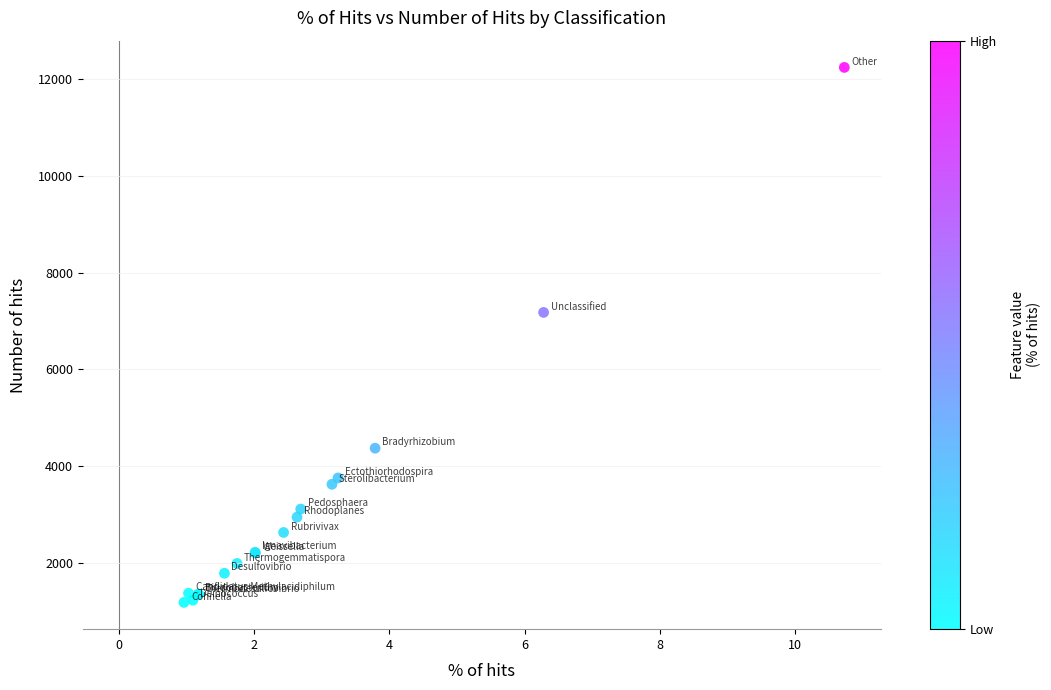

What Y value in the scatter plot is closest to 6713?

7178.7